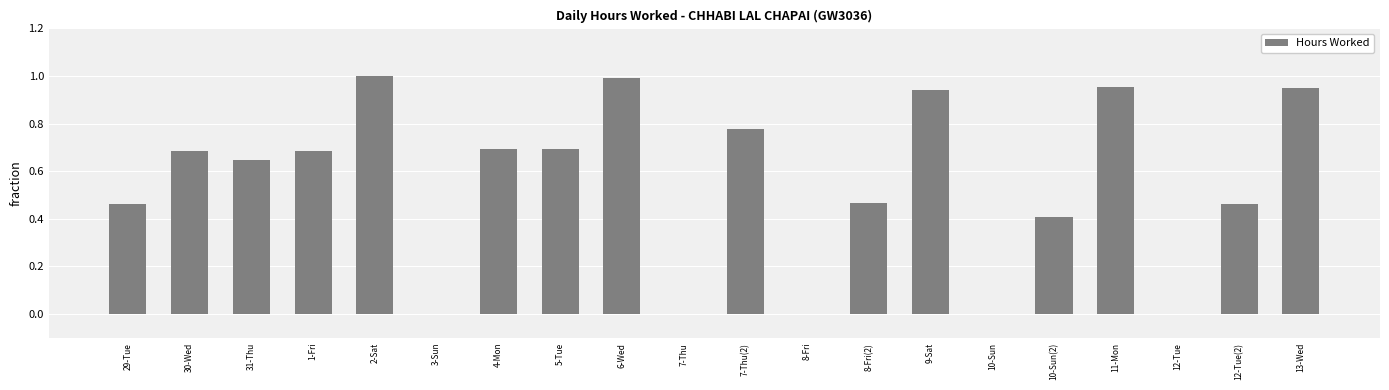

Is it true that the value at 13-Wed is 1.0?

True